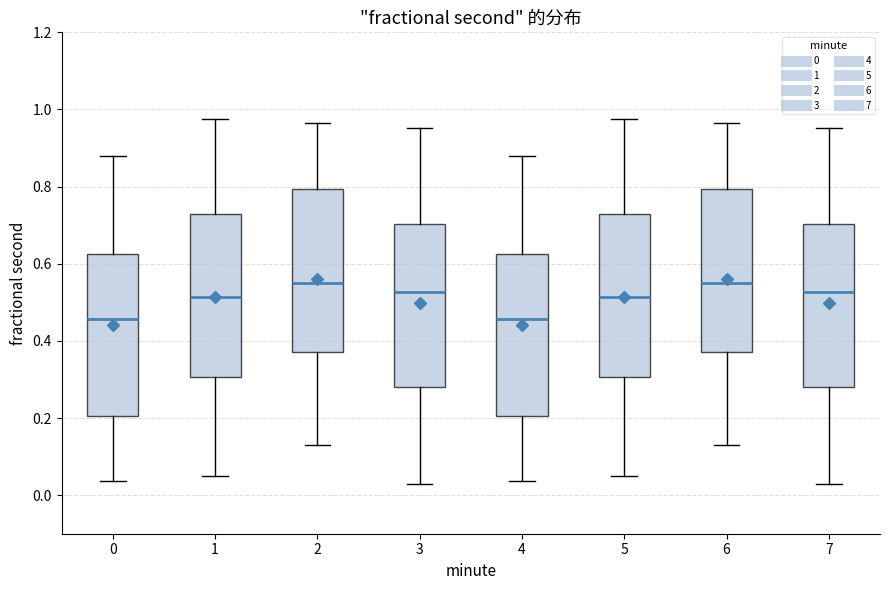

Where is the lower edge of the box at x = 3 on the y-axis? The values are not printed on the chart, so give them approximately, as read against the axis.

0.28